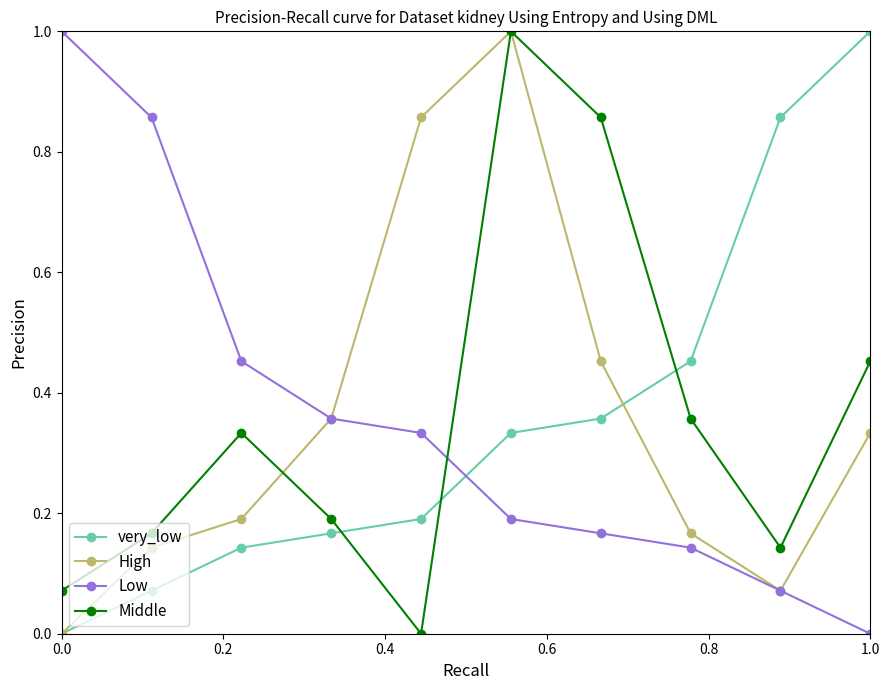

What is the greatest value displayed?

1.0